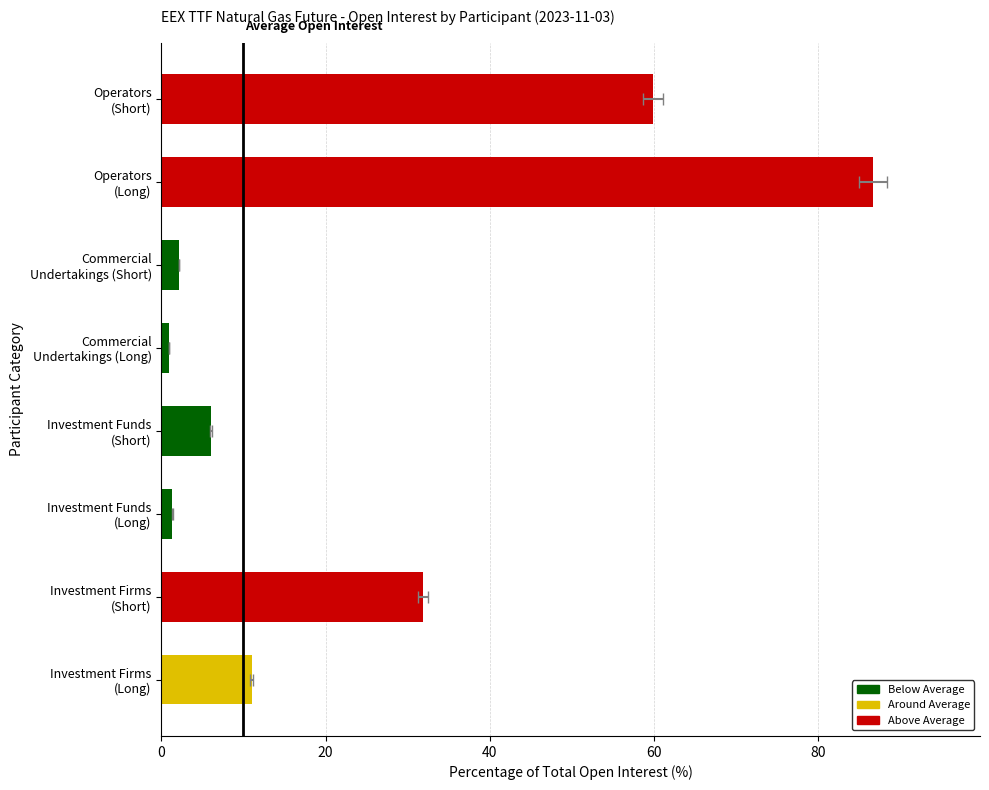

What is the ratio of the value at Investment Firms
(Short) to the value at Commercial
Undertakings (Short)?

14.8